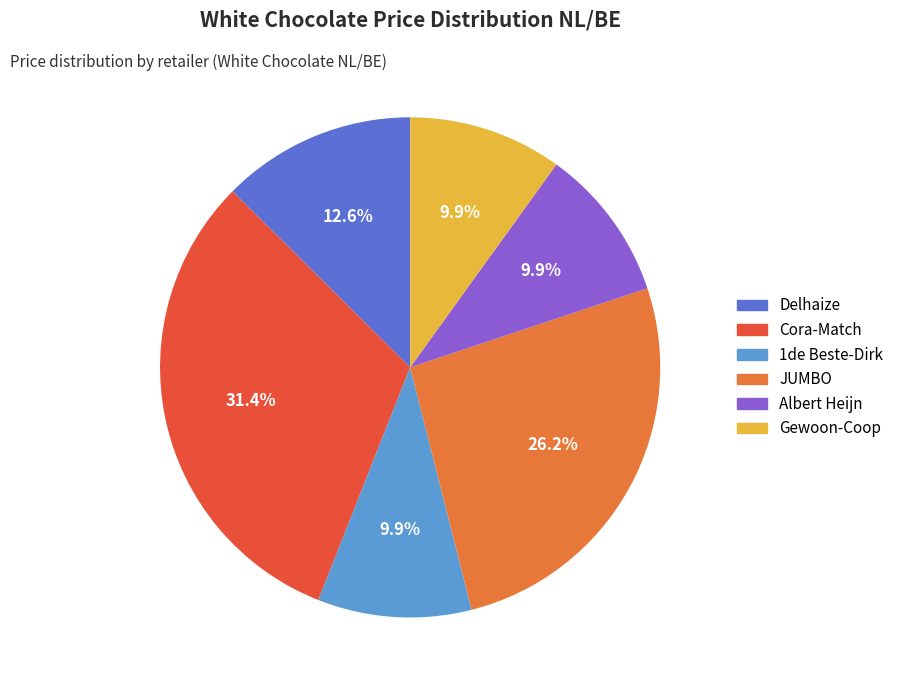

How many segments does this pie chart have?

6